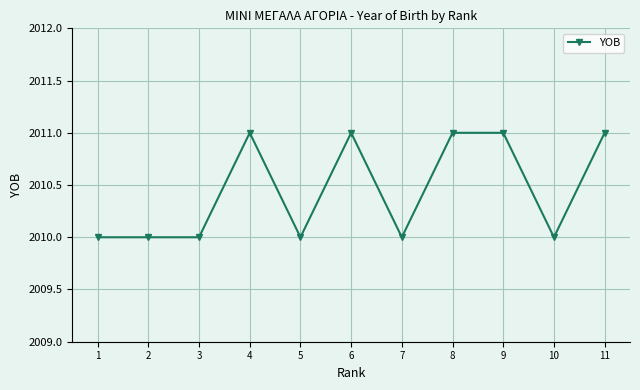

What is the ratio of the value at 5 to the value at 8?

1.0